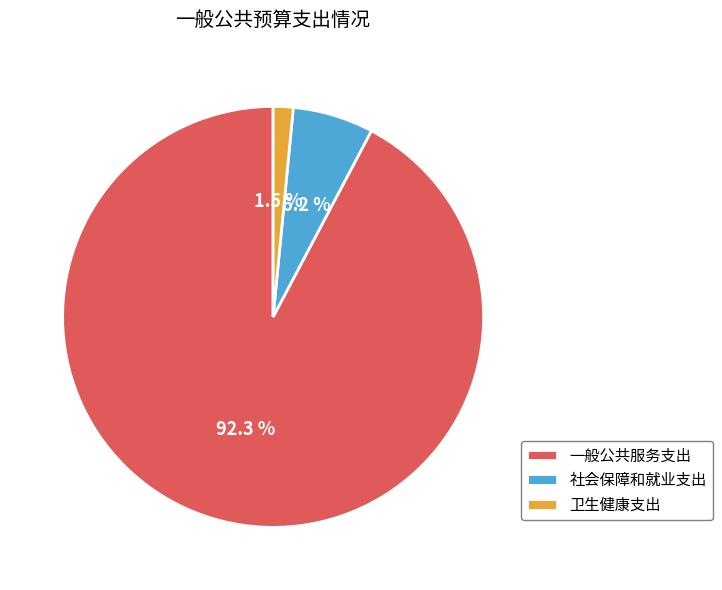

How many segments does this pie chart have?

3